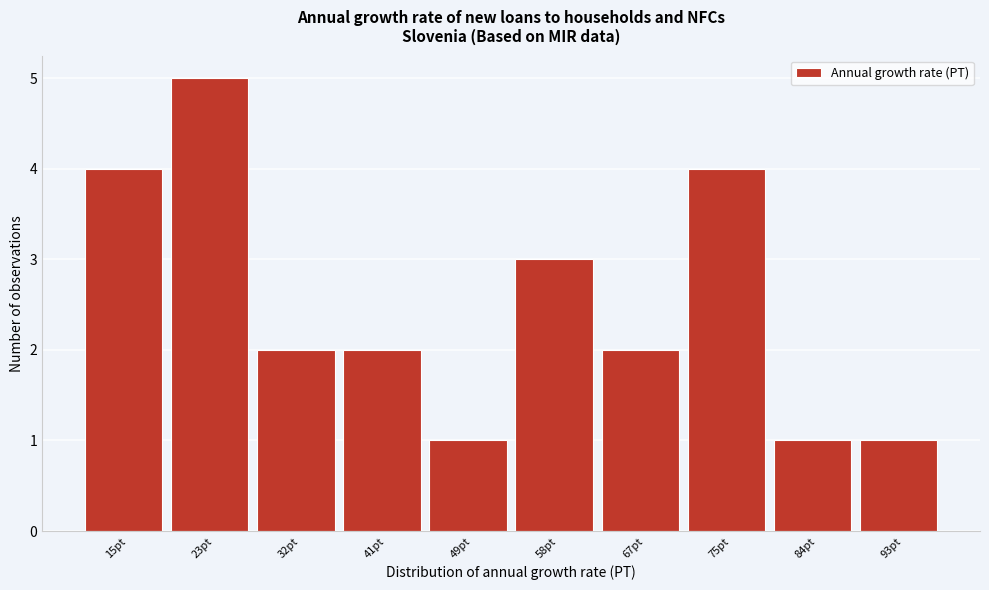

Reading left to right, list all the values displayed in this chart.

15pt=4	23pt=5	32pt=2	41pt=2	49pt=1	58pt=3	67pt=2	75pt=4	84pt=1	93pt=1